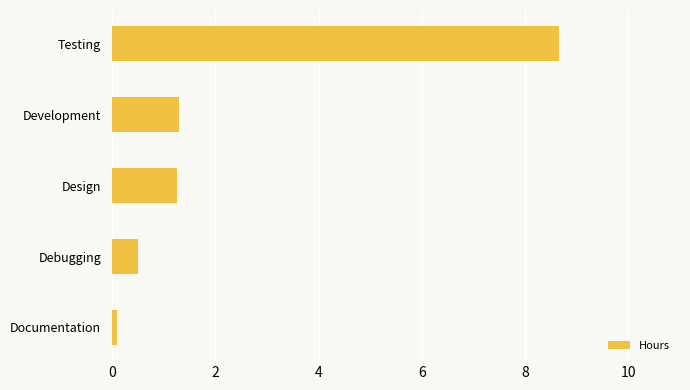

What is the sum of all values?

11.8